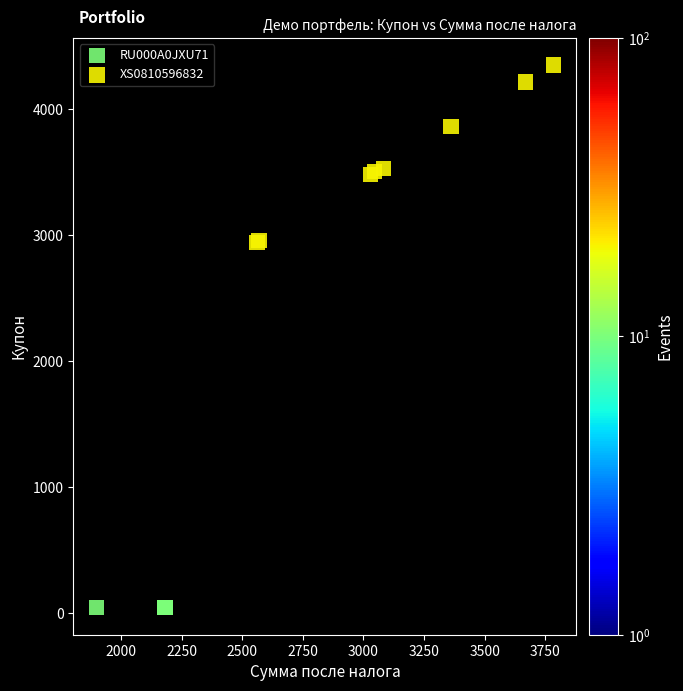

Which series contains the highest Y value?

XS0810596832